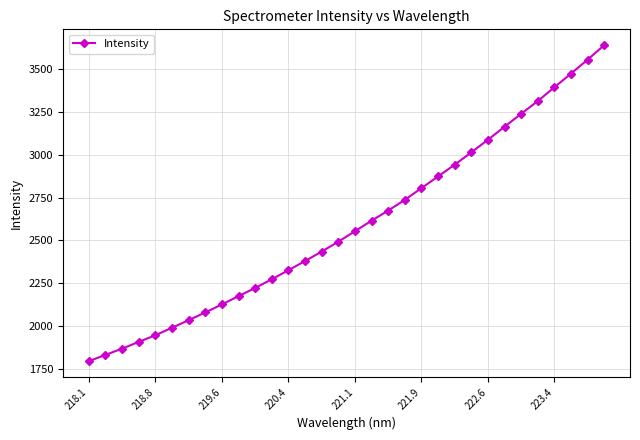

What is the difference between the maximum and minimum values?

1848.8